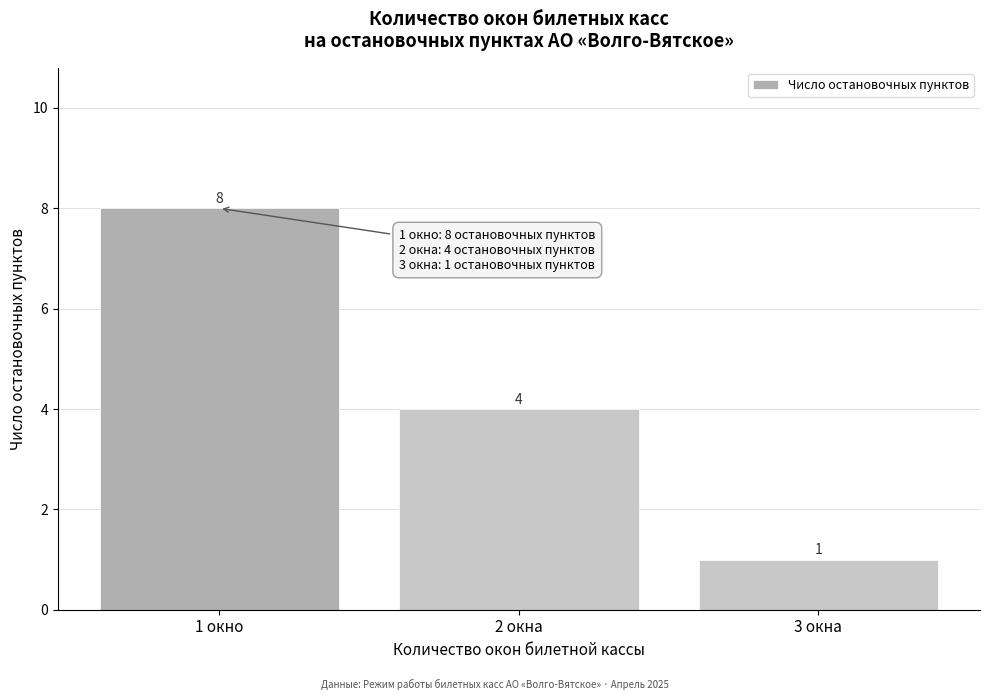

Reading left to right, list all the values displayed in this chart.

1 окно=8	2 окна=4	3 окна=1